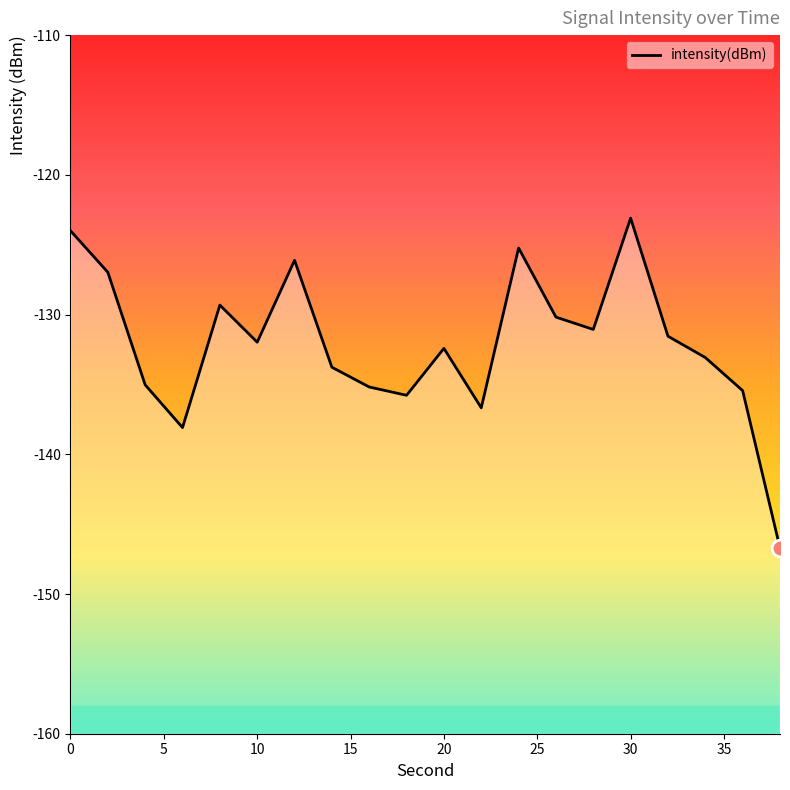

What is the difference between the maximum and minimum values?

23.6